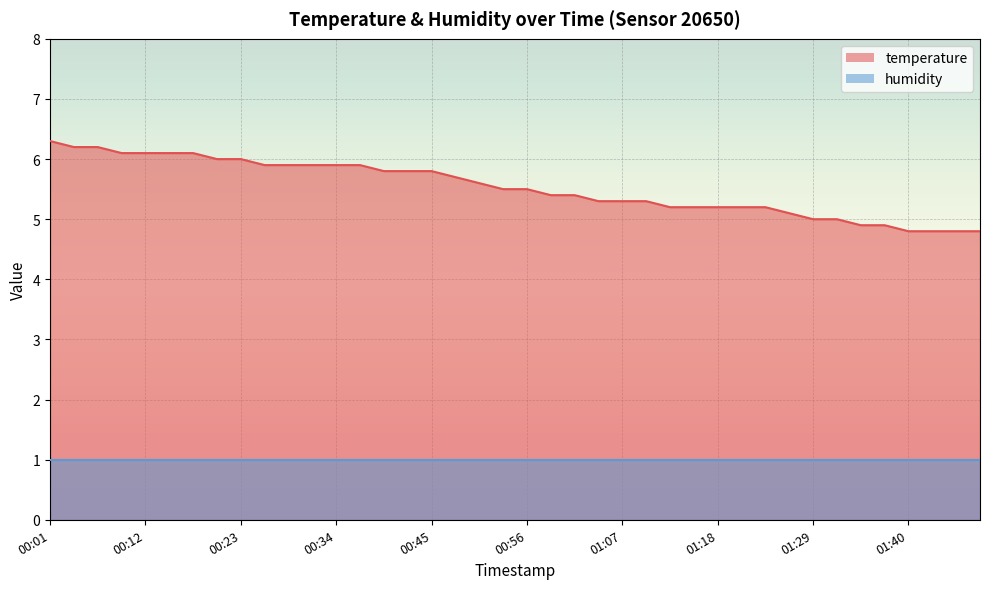

Rank the categories by value from lowest to highest.

01:40, 01:42, 01:45, 01:48, 01:34, 01:37, 01:29, 01:31, 01:26, 01:12, 01:15, 01:18, 01:20, 01:23, 01:04, 01:07, 01:09, 00:58, 01:01, 00:53, 00:56, 00:50, 00:48, 00:39, 00:42, 00:45, 00:26, 00:28, 00:31, 00:34, 00:37, 00:20, 00:23, 00:09, 00:12, 00:15, 00:17, 00:04, 00:07, 00:01